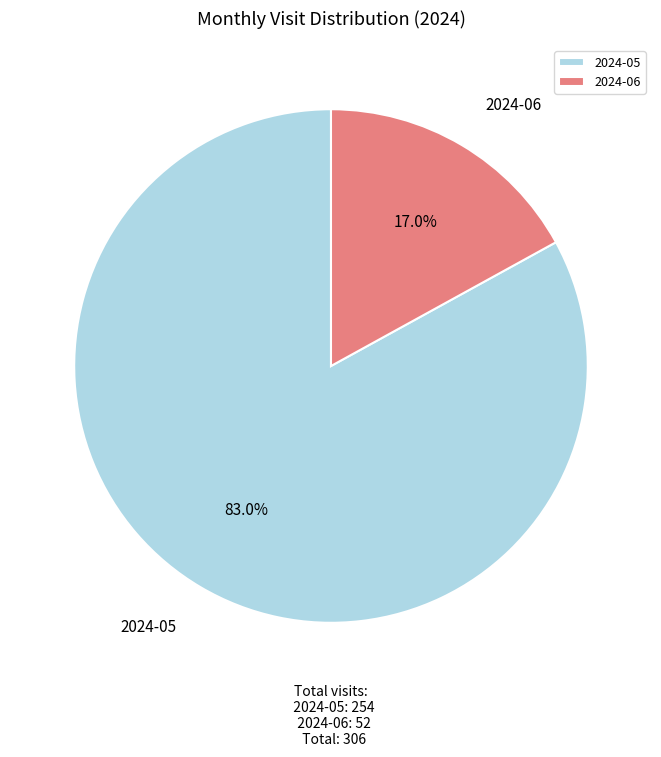

Count the number of slices in the pie.

2